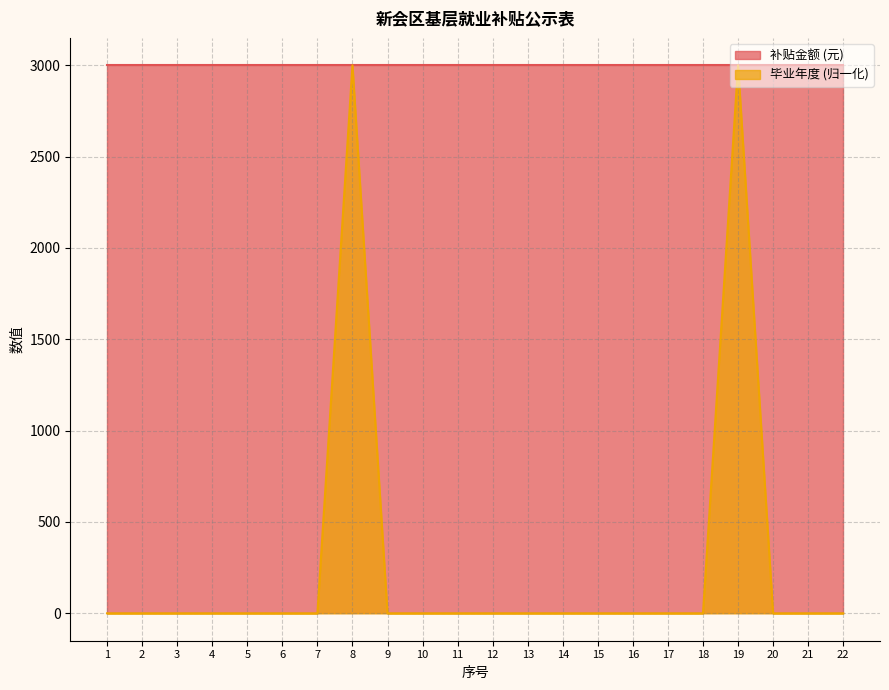

Rank the categories by value from lowest to highest.

1, 2, 3, 4, 5, 6, 7, 9, 10, 11, 12, 13, 14, 15, 16, 17, 18, 20, 21, 22, 8, 19